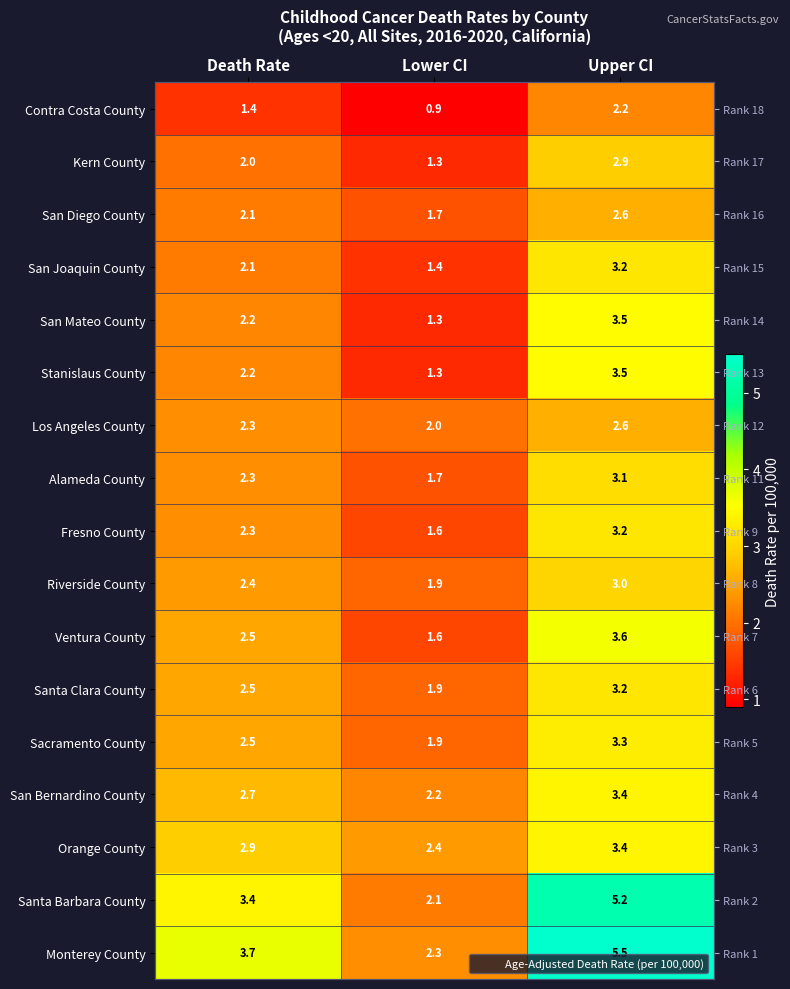

Which category has the highest value in the Ventura County series?

Upper CI